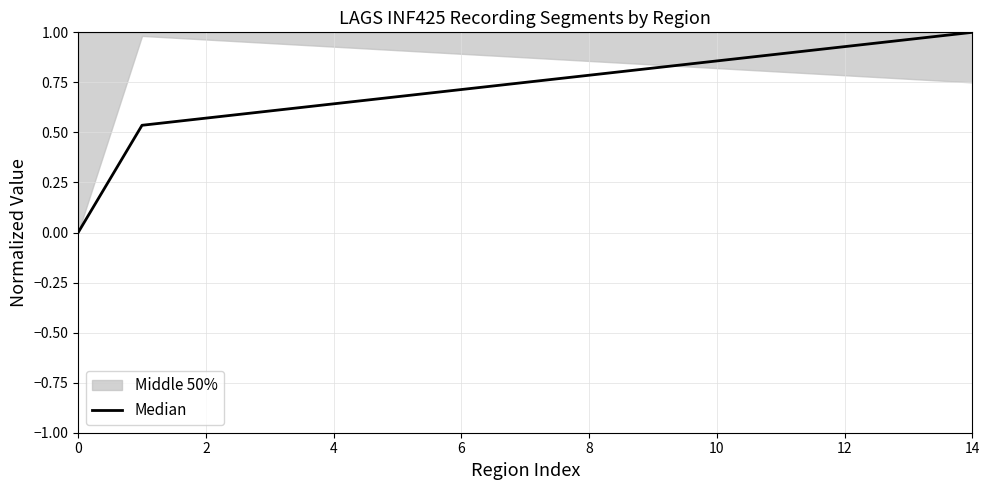

What is the value of the 4th point from the left?

0.6